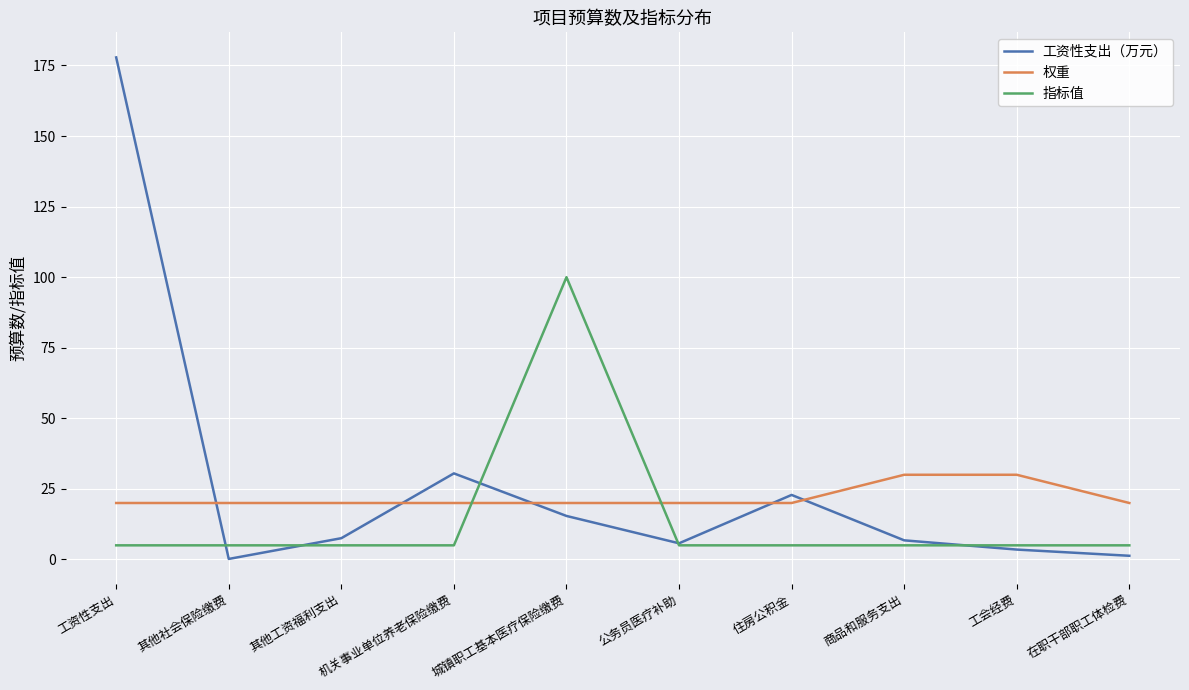

How many times do 权重 and 指标值 cross each other?

2